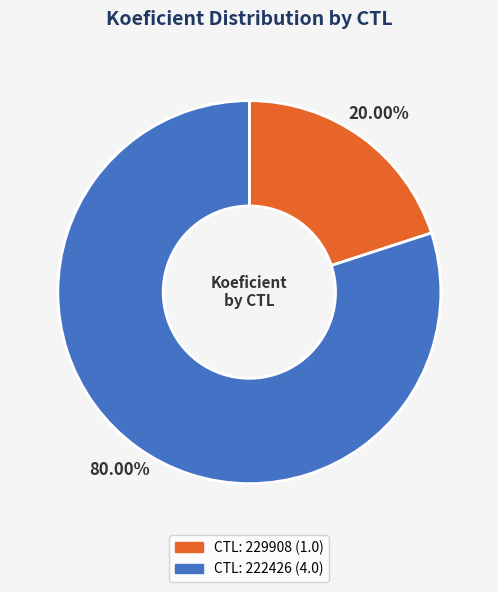

Is there any slice that represents more than half of the pie?

Yes